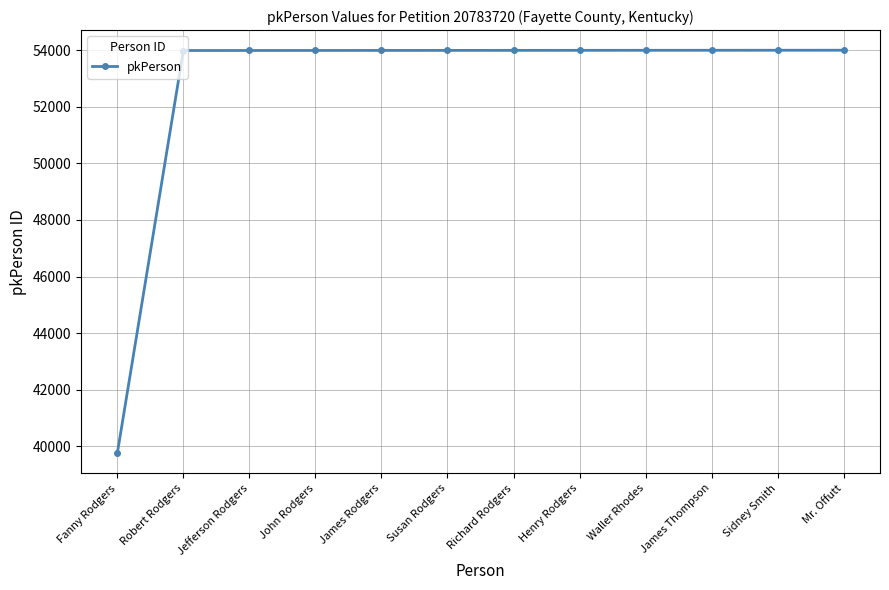

The chart shows a value of 29764 at James Rodgers. True or false?

False